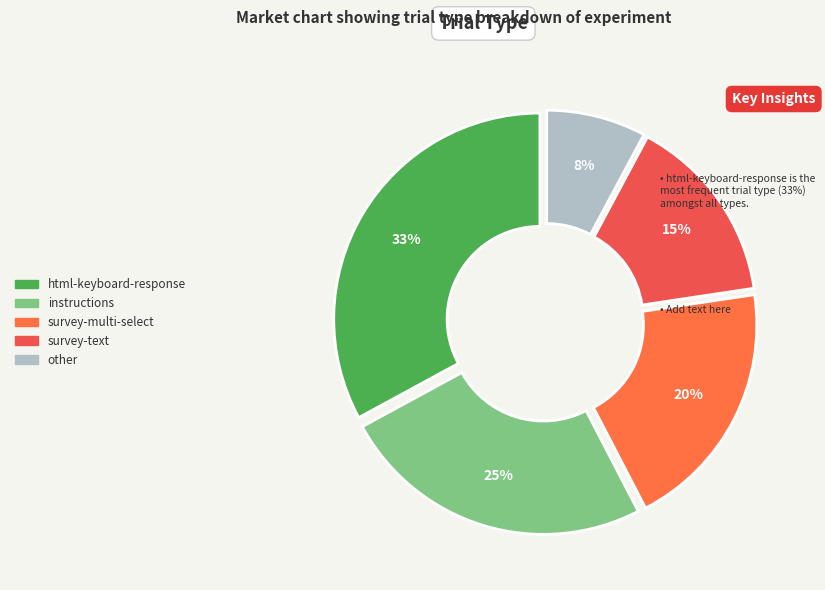

Which slice is the largest?

html-keyboard-response